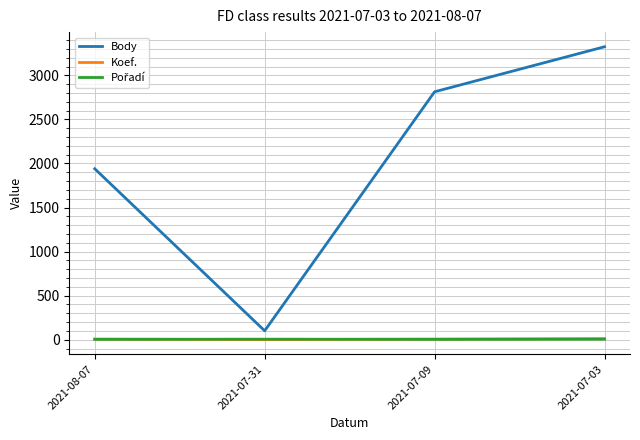

How many lines are shown in the chart?

3